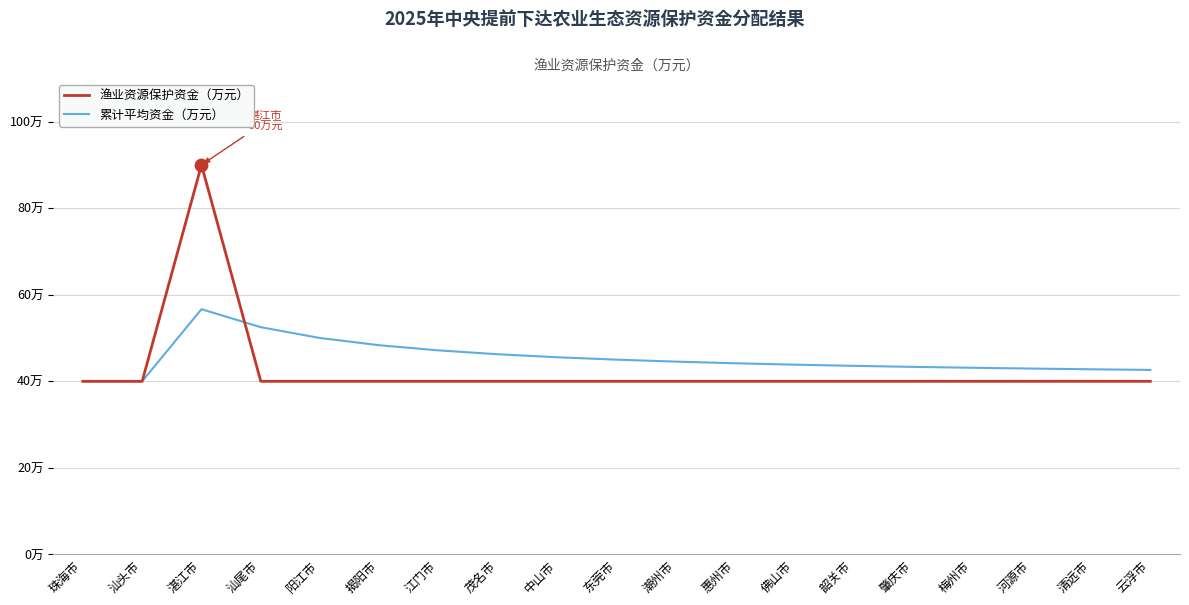

Which series has the largest total across all categories?

累计平均资金（万元）